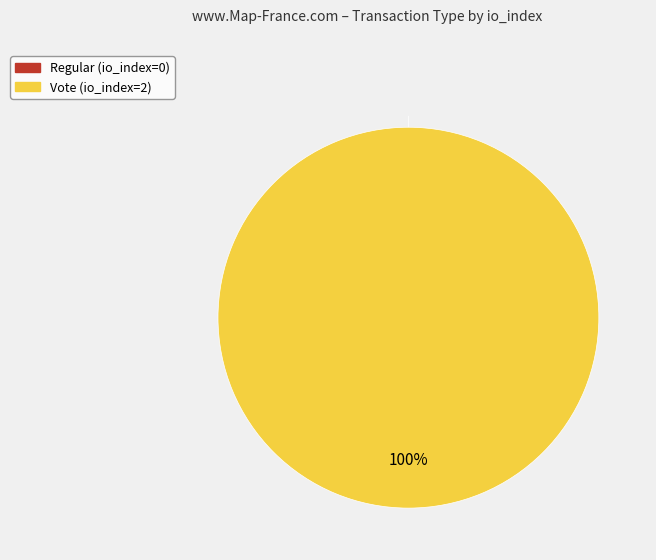

What percentage do Vote (io_index=2) and Regular (io_index=0) together represent?

100.0%